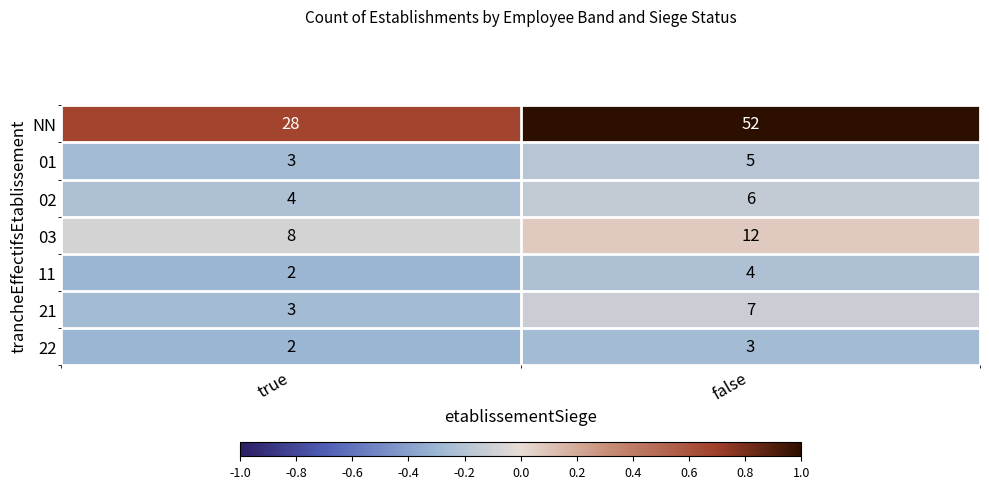

What is the total value across all series at false?

89